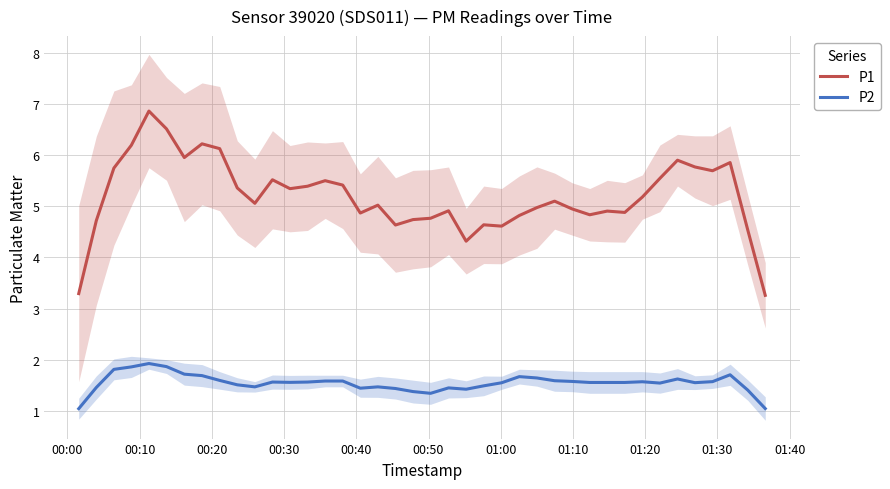

What is the average value of the P1 series?

5.2